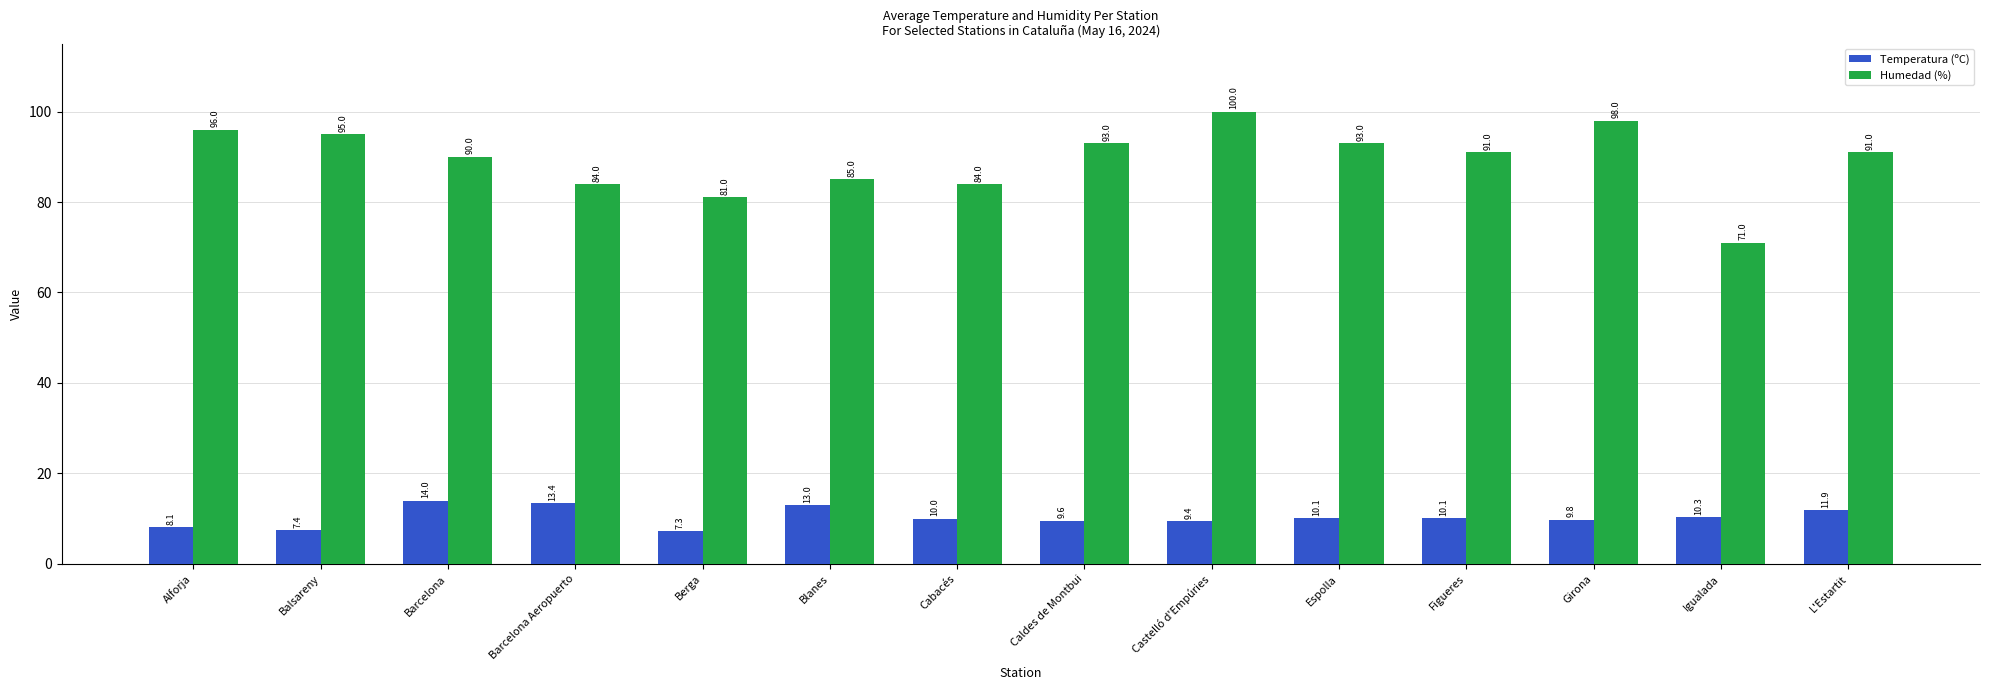

What is the label of the 5th bar from the right?

Espolla